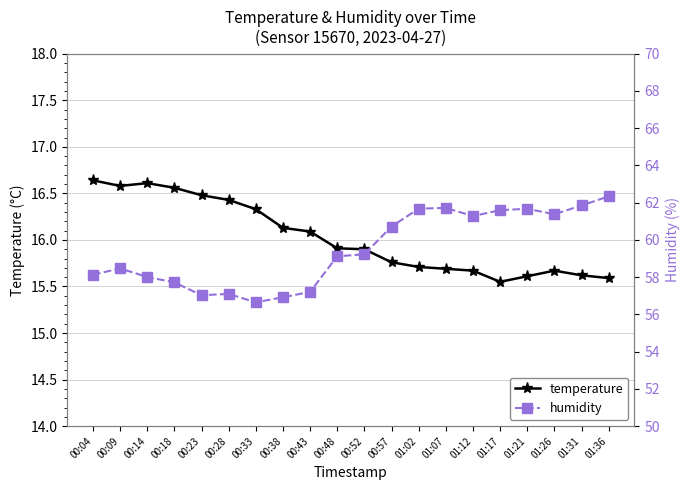

What is the total value across all series at 00:14?

74.6